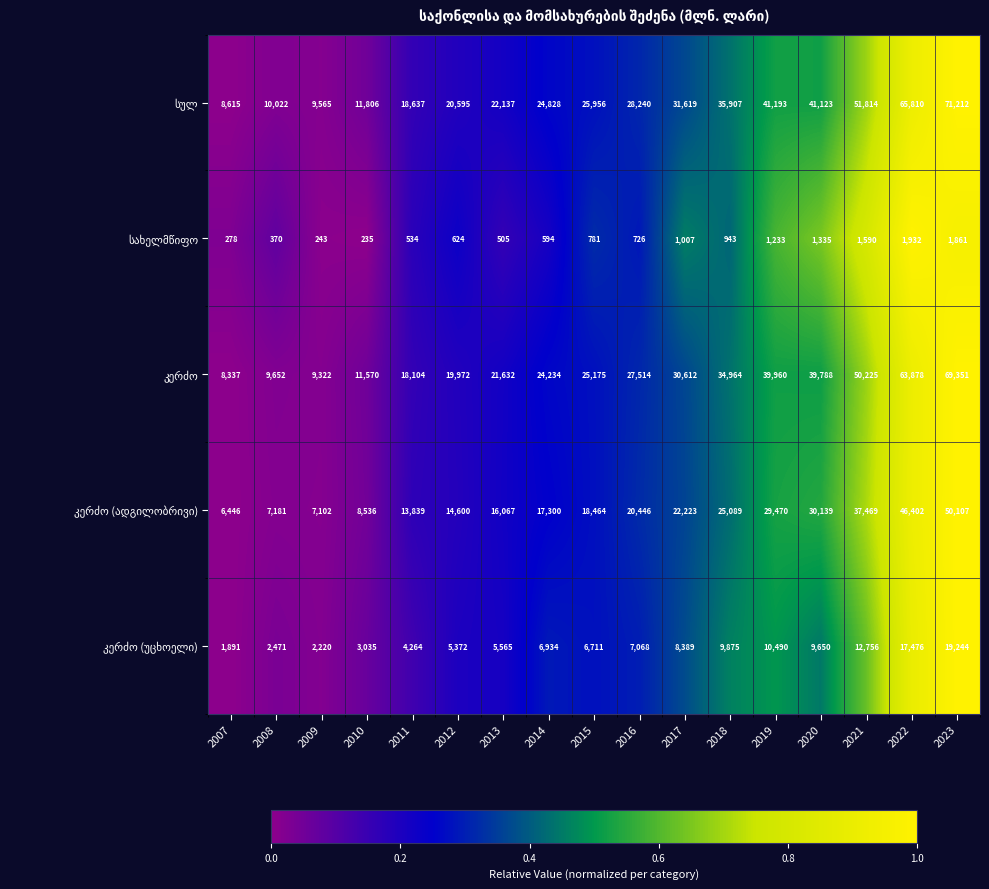

What is the difference between the highest and lowest values at 2008?

9652